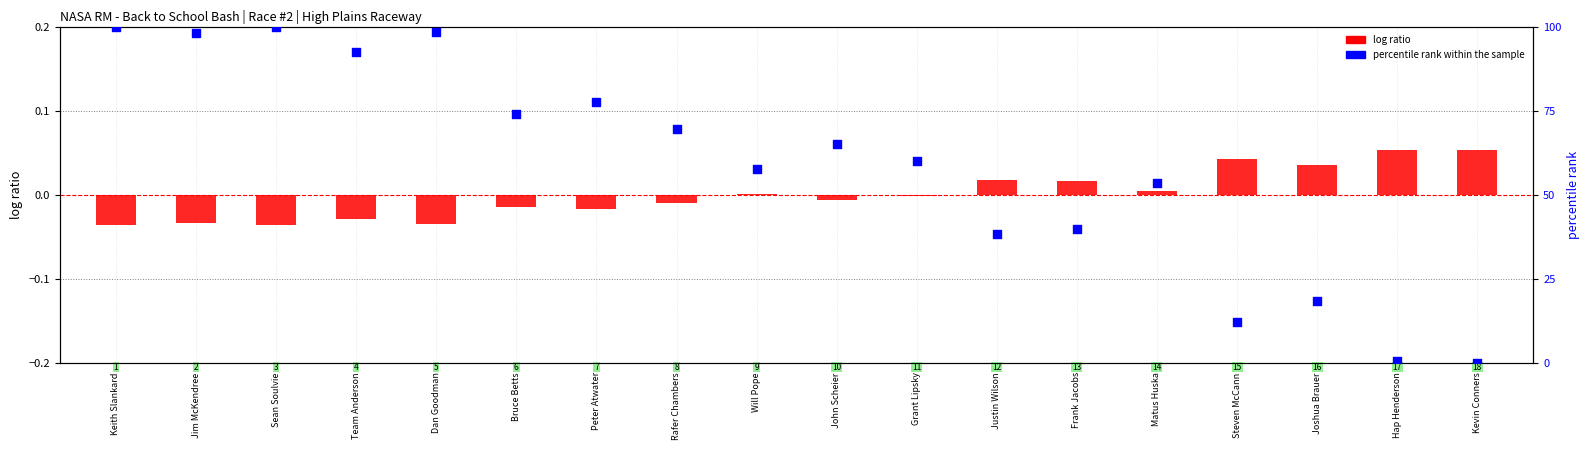

At how many categories does at least one series exceed 47?

12